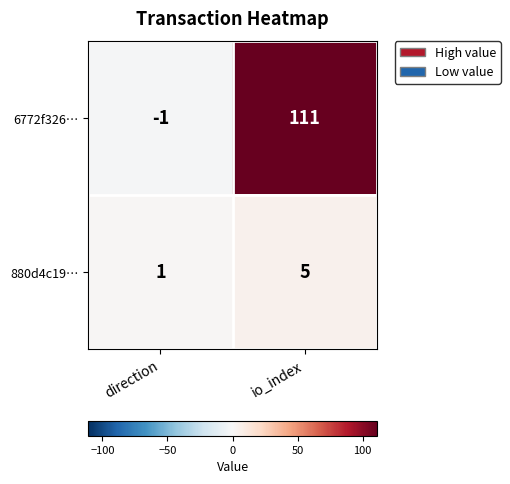

How many distinct data groups are displayed?

2